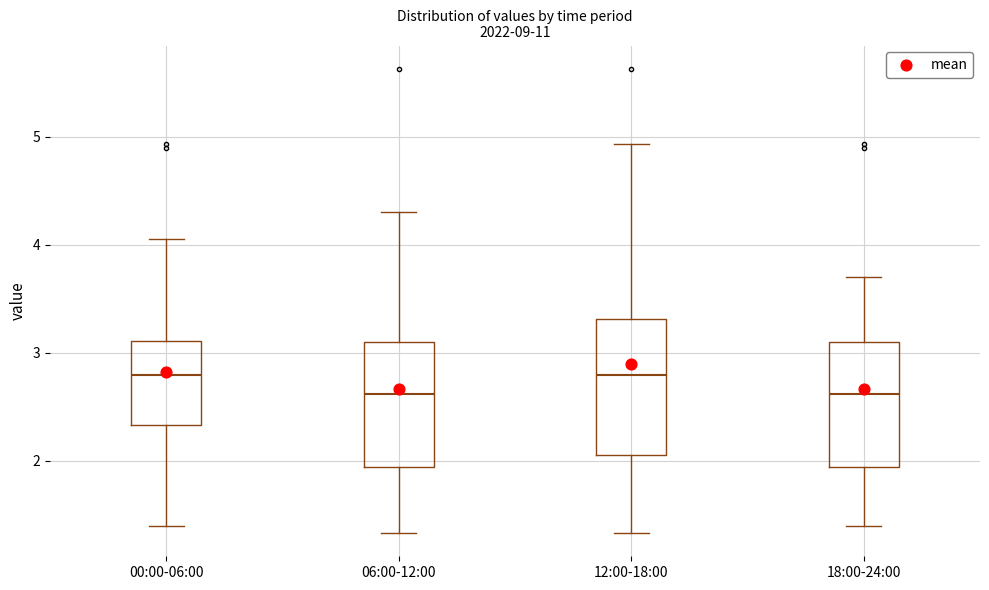

Where is the upper edge of the box for 12:00-18:00 on the y-axis? The values are not printed on the chart, so give them approximately, as read against the axis.

3.3